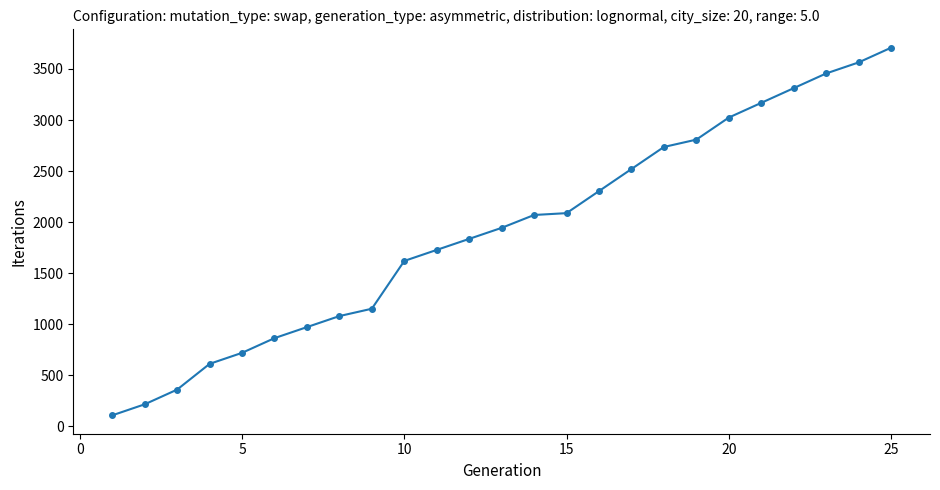

What is the minimum value shown in the chart?

108